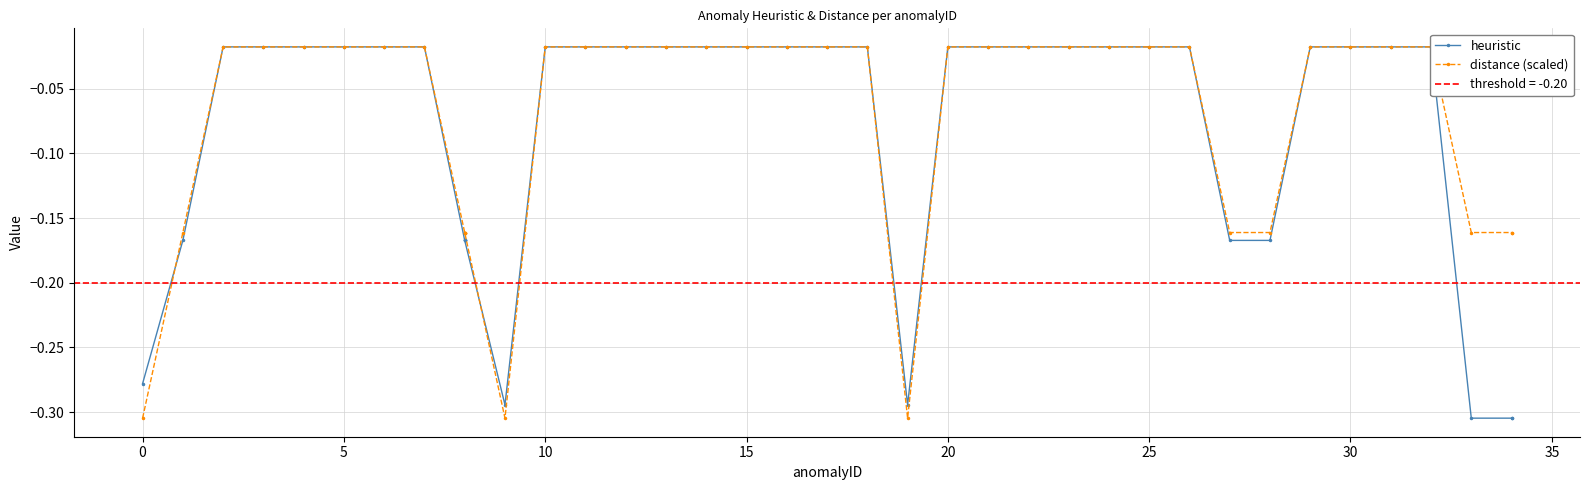

Rank the series by their average value, from highest to lowest.

distance (scaled), heuristic